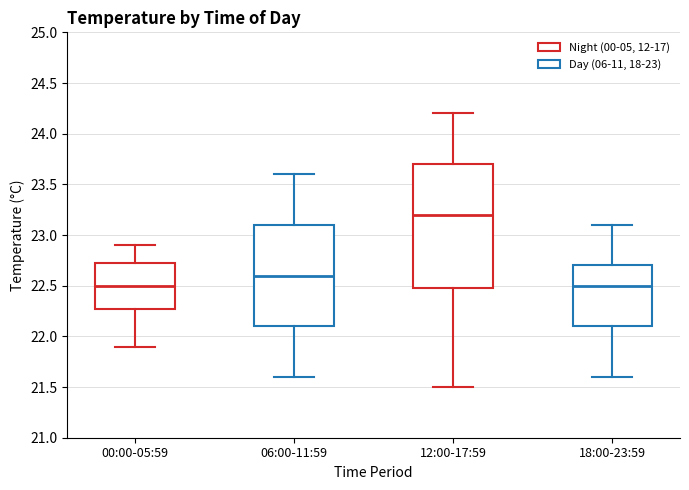

Which box has the highest median line?

12:00-17:59